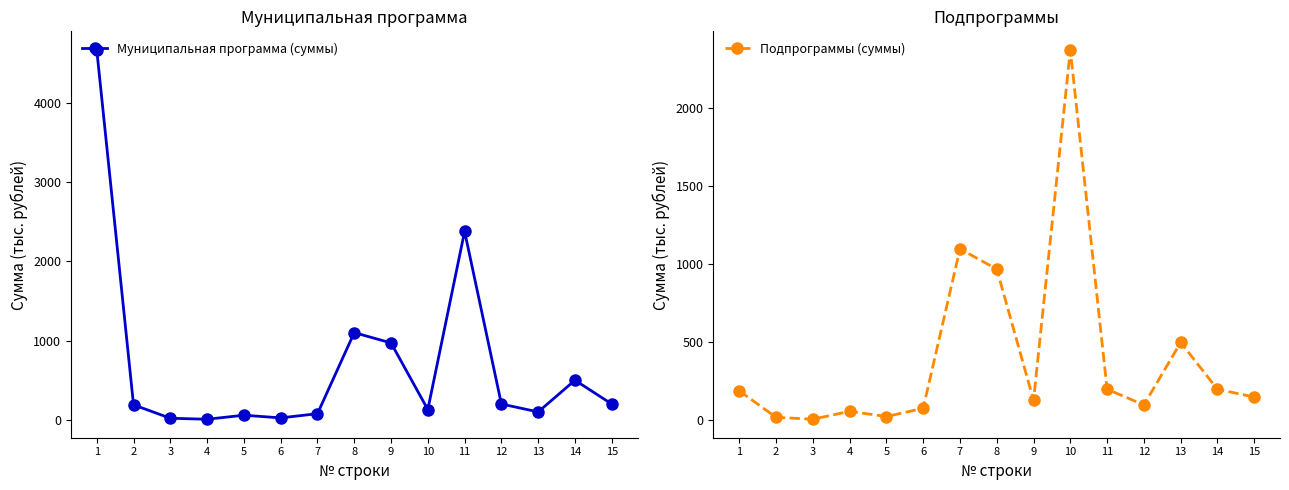

True or false: Муниципальная программа (суммы) and Подпрограммы (суммы) intersect in this chart.

True